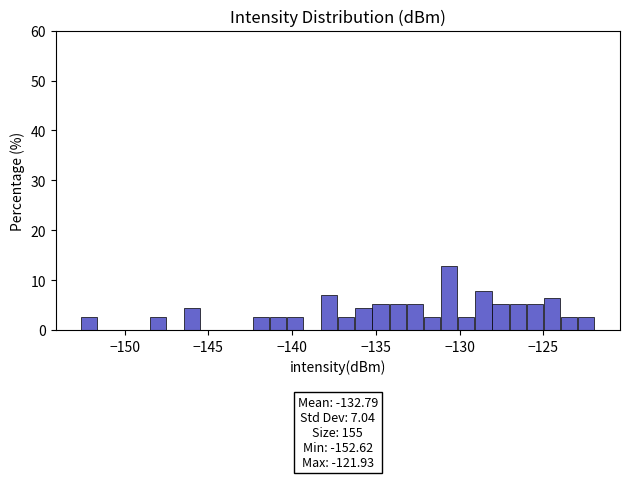

Read against the x-axis, roughly where is the centre of the tallest bar?

-130.5